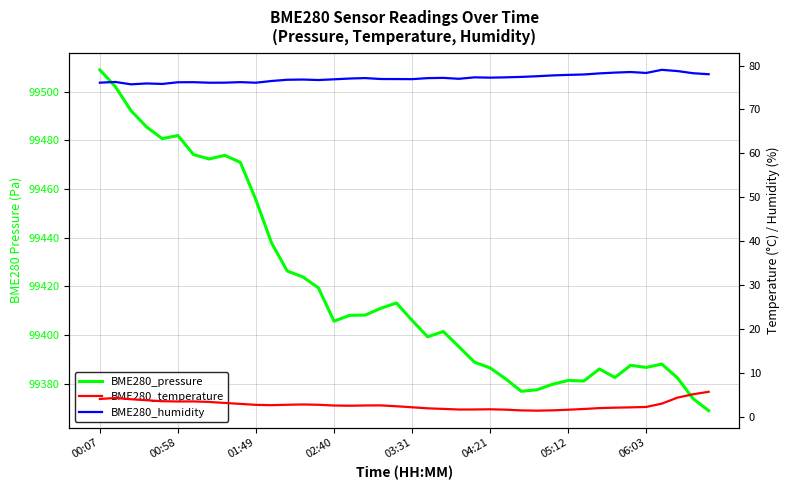

Which series changed the most between 18 and 30?

BME280_pressure